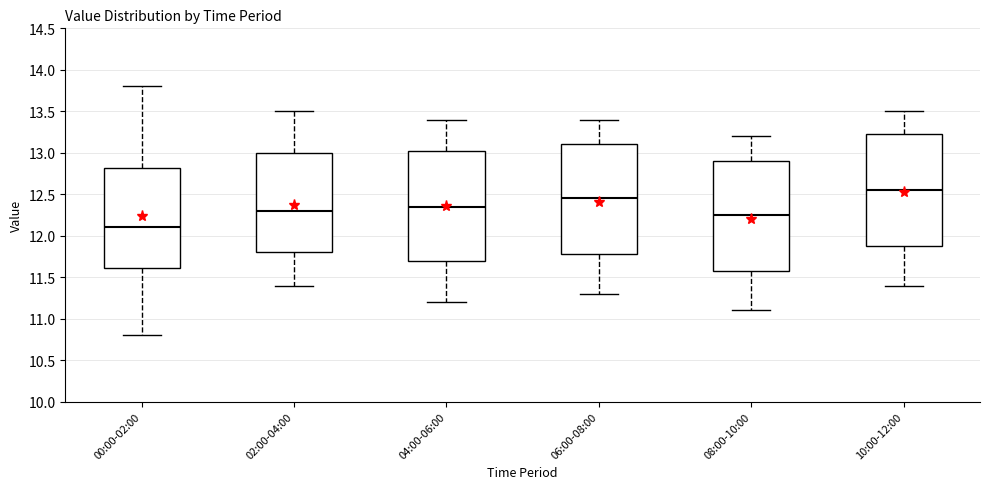

Reading left to right, read every box against the y-axis: the position of its median line, the range the box covers, and the ends of its whiskers. The values are not printed on the chart, so give them approximately, as read against the axis.

00:00-02:00: median 12.10, box 11.60 to 12.80, whiskers 10.80 to 13.80
02:00-04:00: median 12.30, box 11.80 to 13.00, whiskers 11.40 to 13.50
04:00-06:00: median 12.35, box 11.70 to 13.05, whiskers 11.20 to 13.40
06:00-08:00: median 12.45, box 11.80 to 13.10, whiskers 11.30 to 13.40
08:00-10:00: median 12.25, box 11.60 to 12.90, whiskers 11.10 to 13.20
10:00-12:00: median 12.55, box 11.90 to 13.25, whiskers 11.40 to 13.50